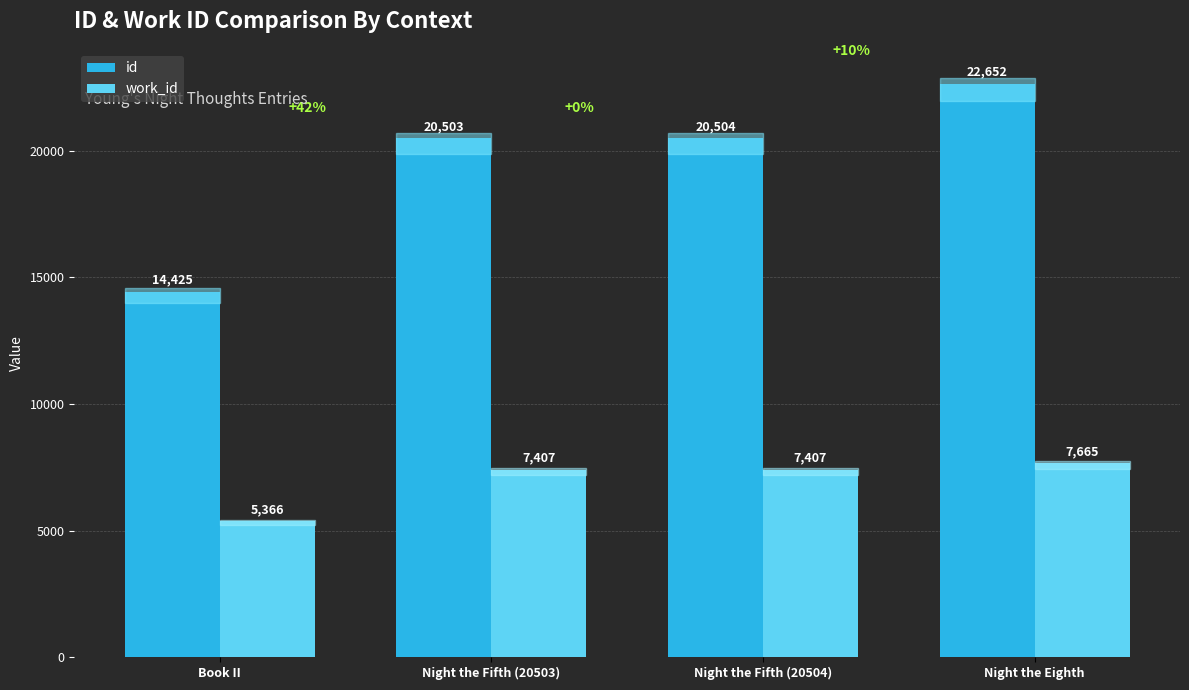

What is the sum of all id values?

78084